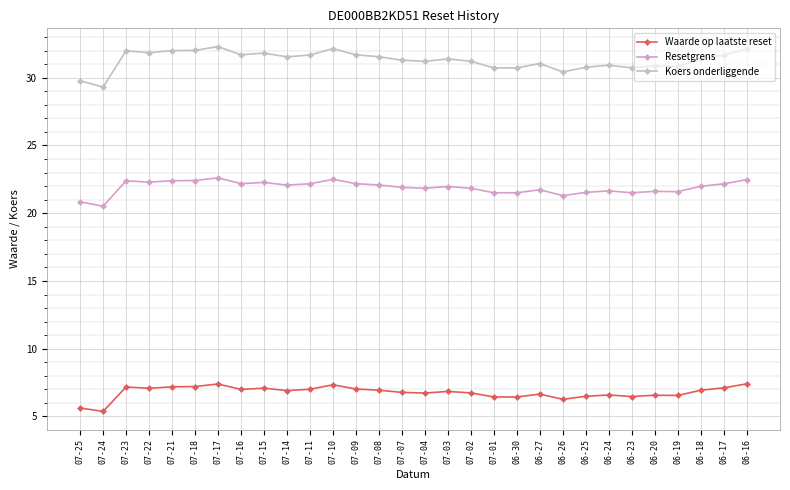

What position from the right is 06-17?

2